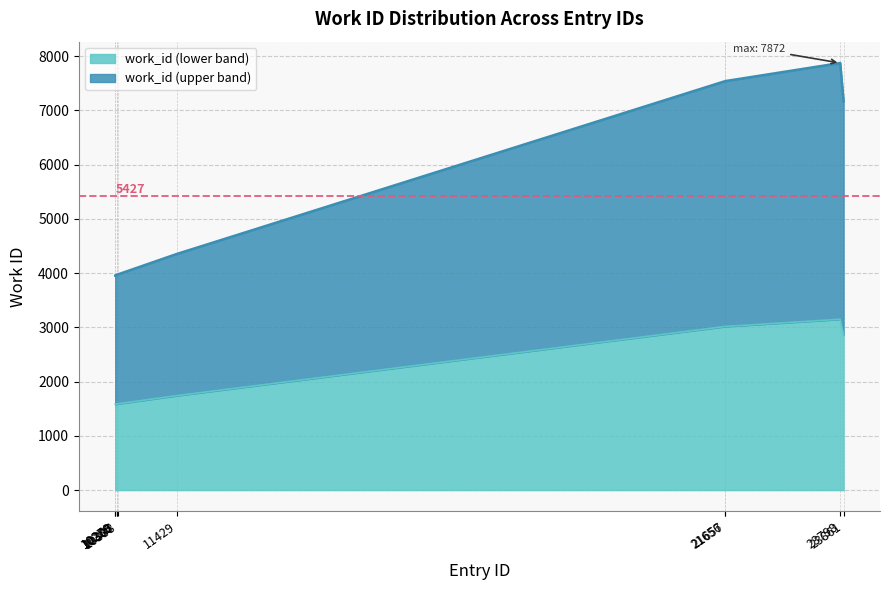

What is the change in value from 10307 to 10338?

+3.6